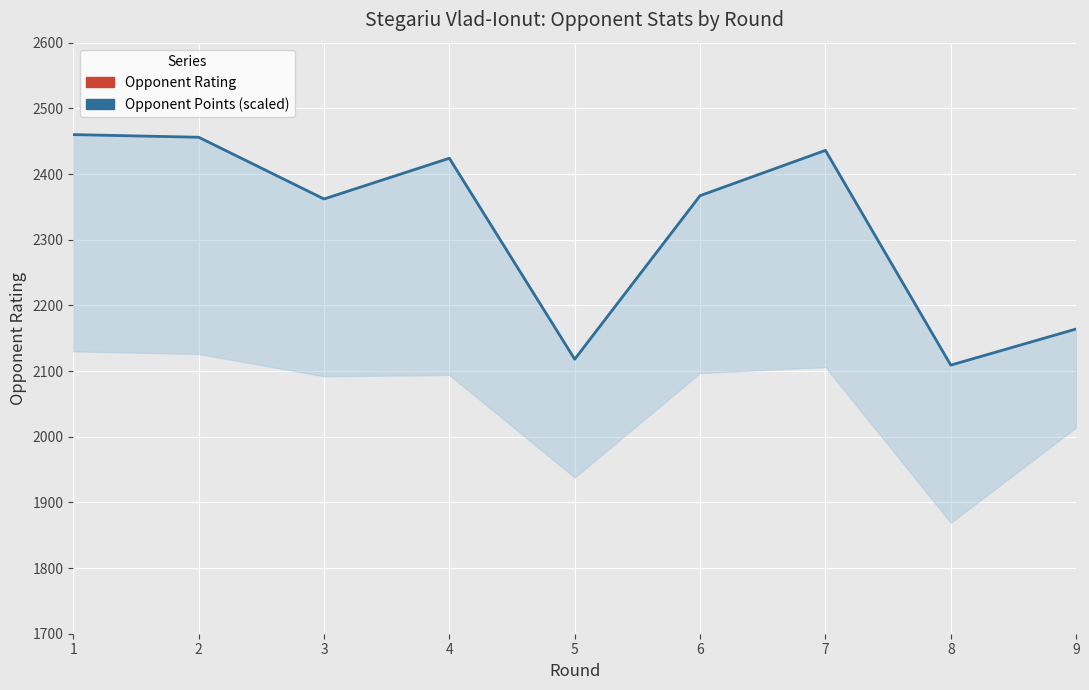

What is the average value?

2322